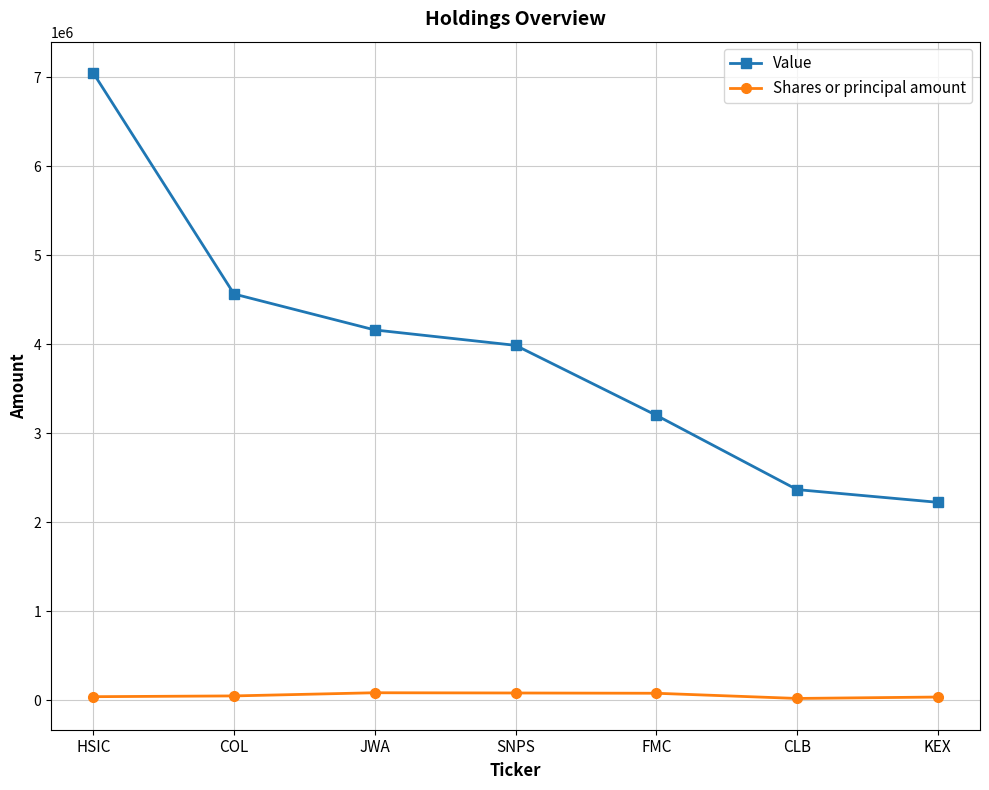

At which category is the sum across all series the highest?

HSIC